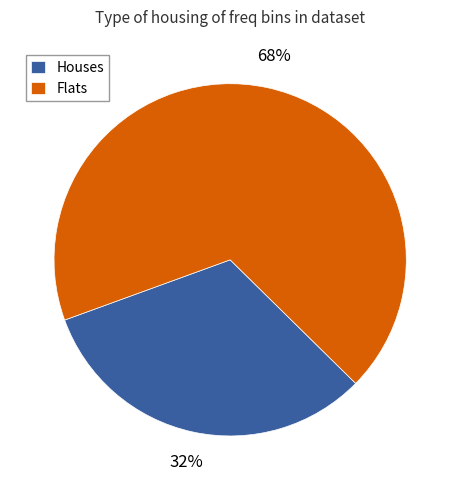

The Houses slice represents 42% of the pie. True or false?

False